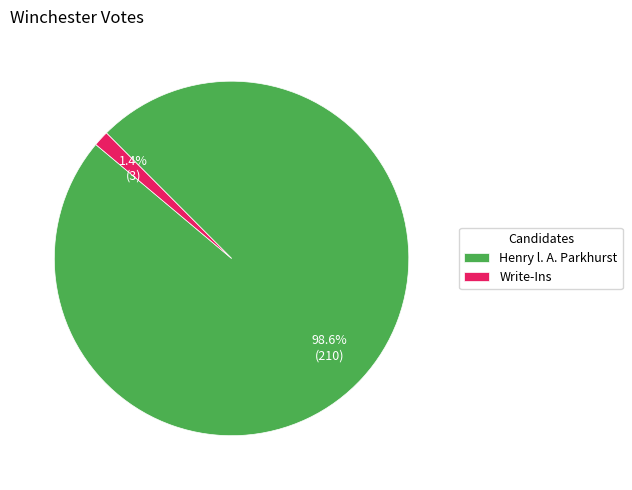

To the nearest percent, what is the average slice percentage?

50%